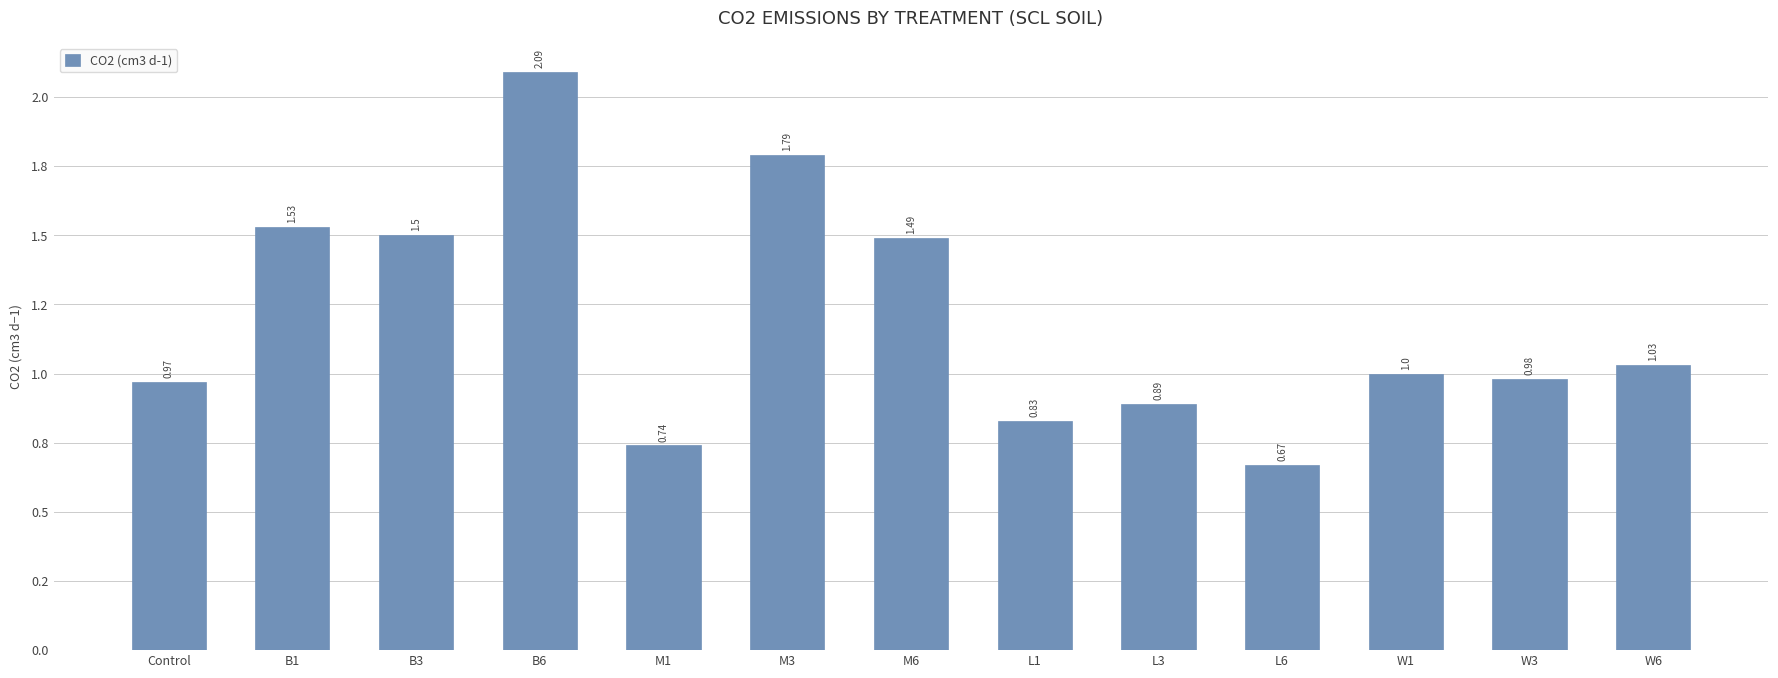

What is the label of the 2nd bar from the left?

B1